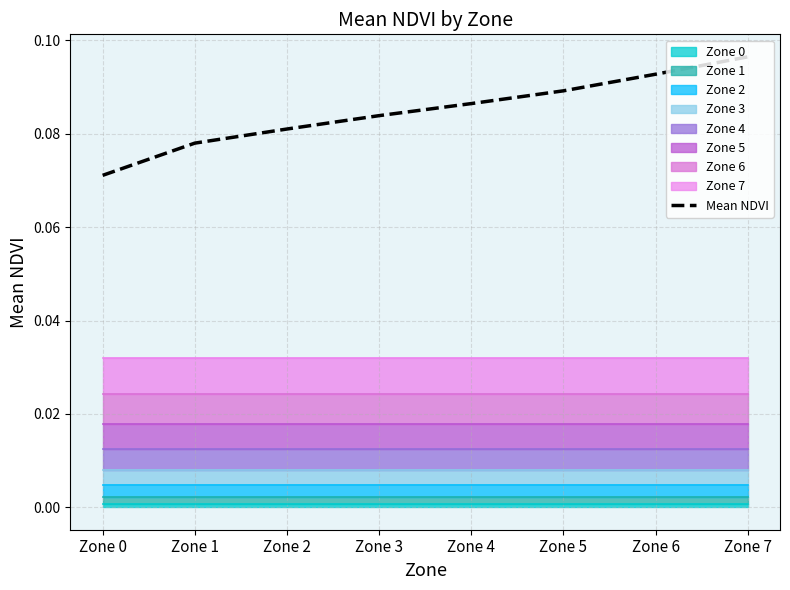

Does the chart have visible grid lines?

Yes